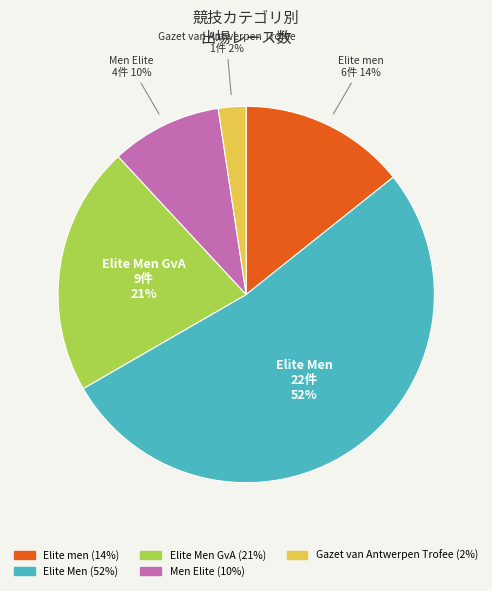

Does any single category account for the majority?

Yes